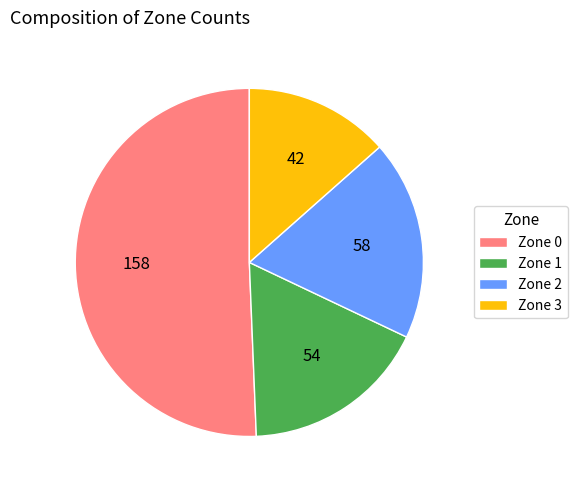

Is it true that Zone 2 is 13% of the pie?

False